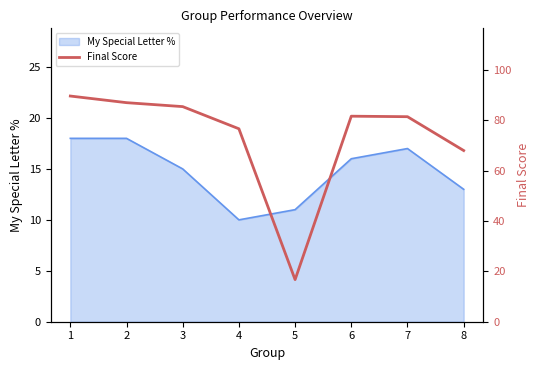

The My Special Letter % series shows 5 at 3. True or false?

False